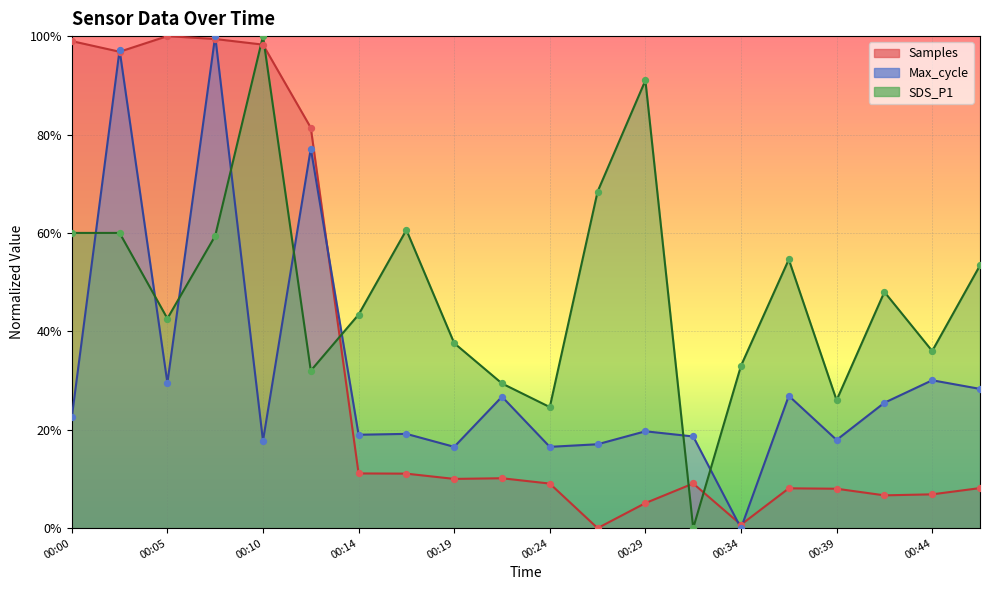

Which series contains the highest Y value?

Samples